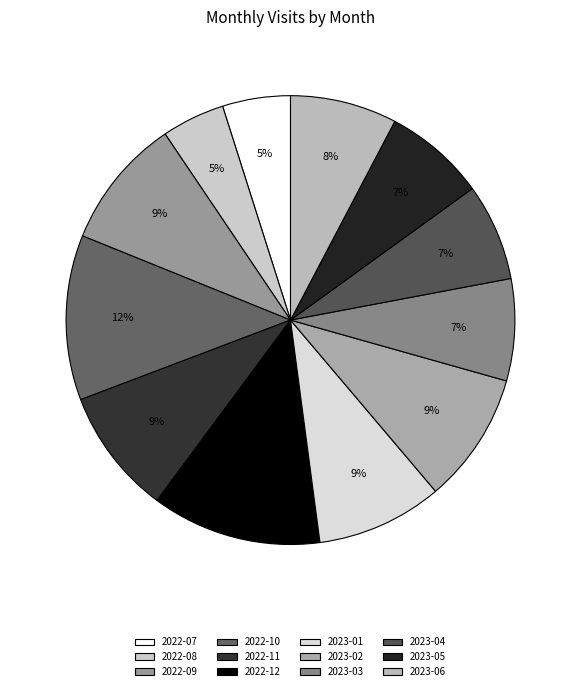

Is there a majority slice in this chart?

No